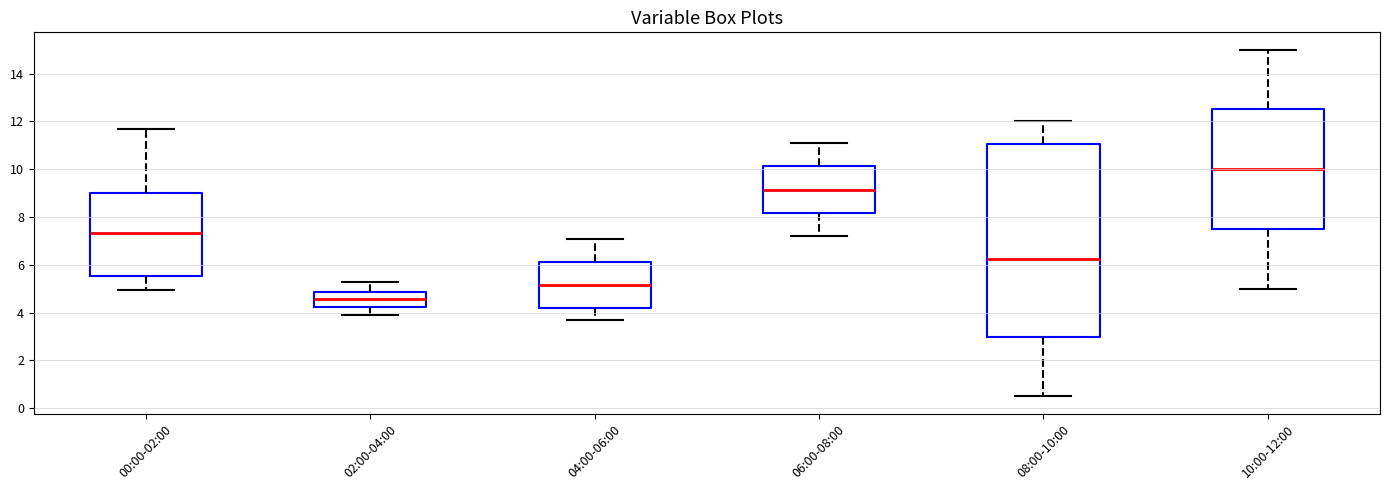

Which box's median line is the highest?

10:00-12:00